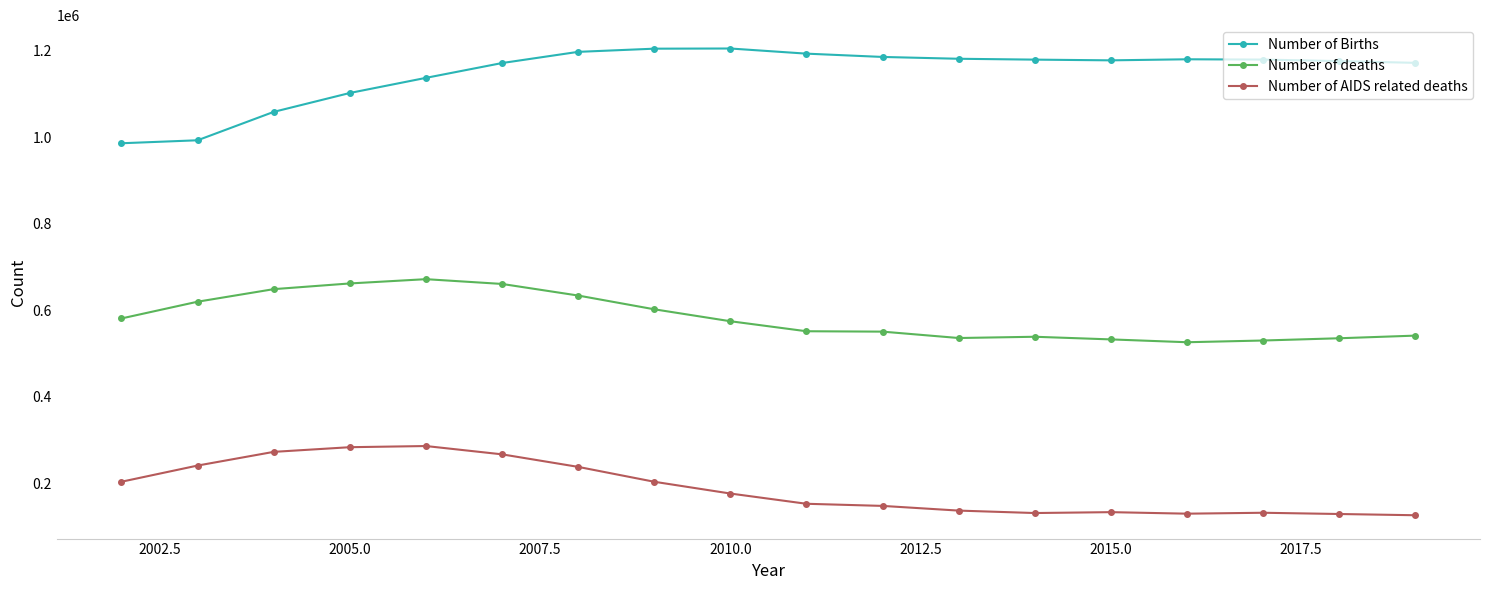

What is the average value of the Number of AIDS related deaths series?

188932